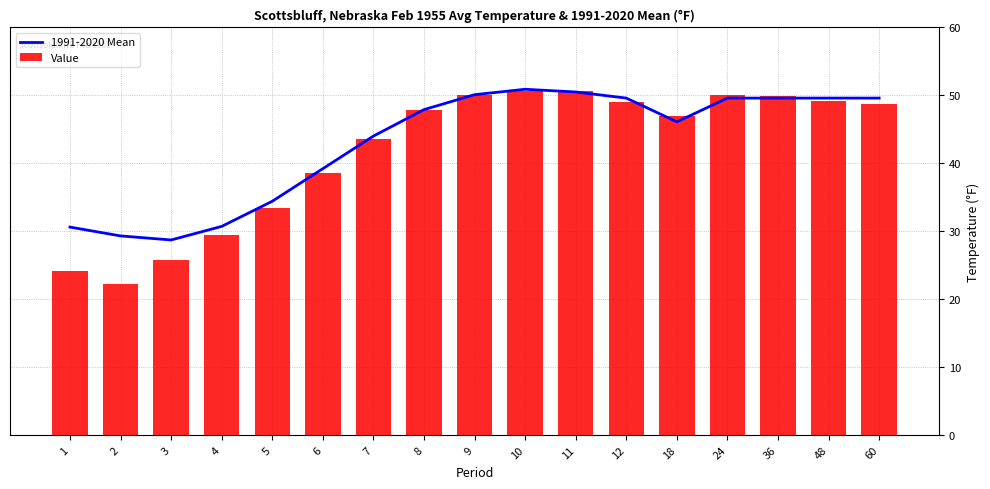

What is the approximate value of 1991-2020 Mean at 5?

34.4